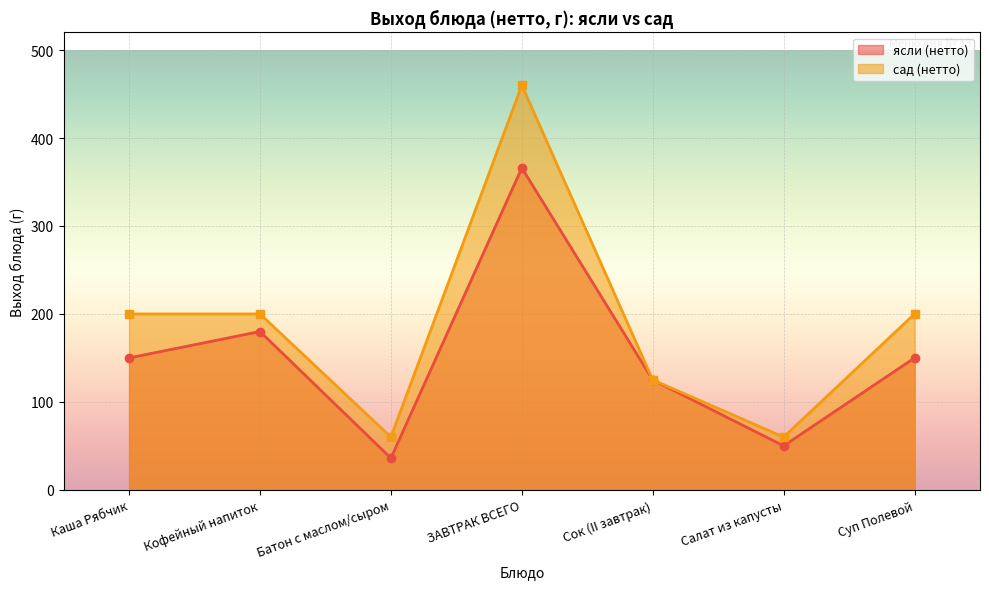

Reading left to right, extract all data points from this chart.

ясли (нетто): Каша Рябчик=150	Кофейный напиток=180	Батон с маслом/сыром=36	ЗАВТРАК ВСЕГО=366	Сок (II завтрак)=125	Салат из капусты=50	Суп Полевой=150
сад (нетто): Каша Рябчик=200	Кофейный напиток=200	Батон с маслом/сыром=60	ЗАВТРАК ВСЕГО=460	Сок (II завтрак)=125	Салат из капусты=60	Суп Полевой=200